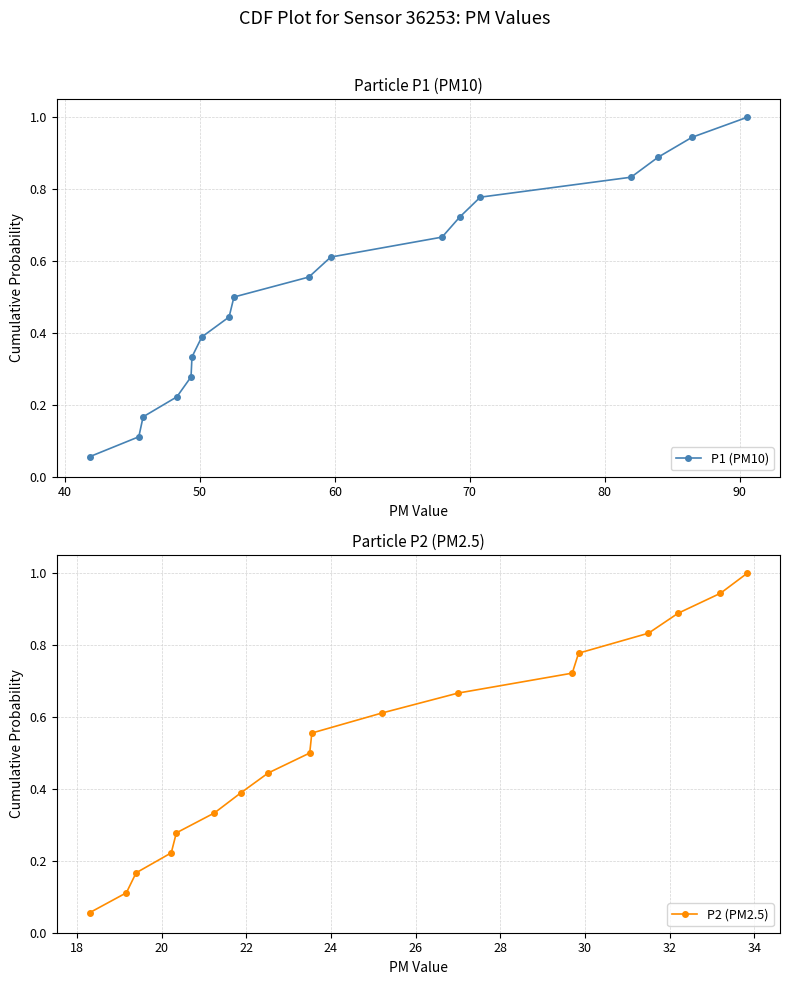

True or false: P1 (PM10) has more than 2 interior local peaks.

False